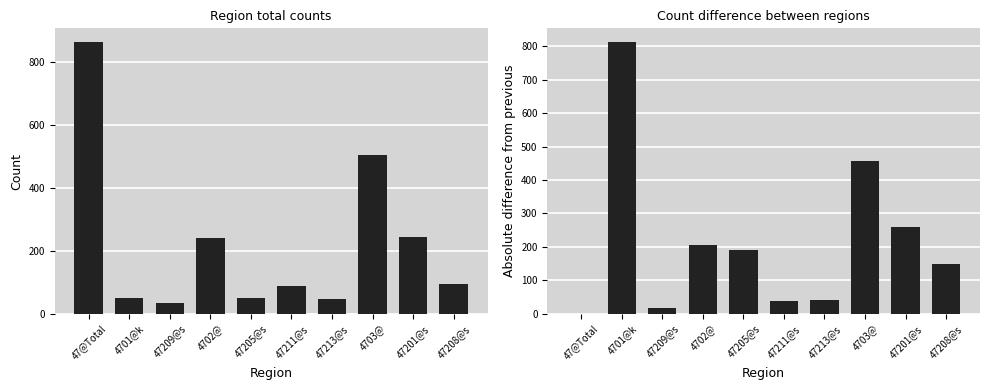

True or false: Diff has a value of 191 at 47205@s.

True